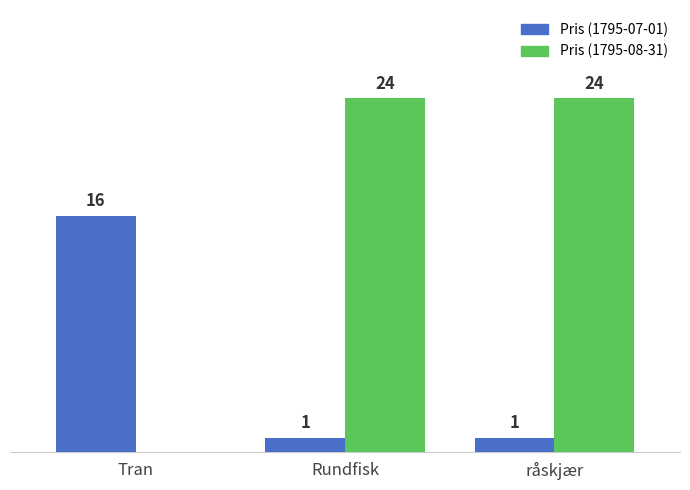

Between Tran and Rundfisk, which series saw the biggest shift?

Pris (1795-08-31)